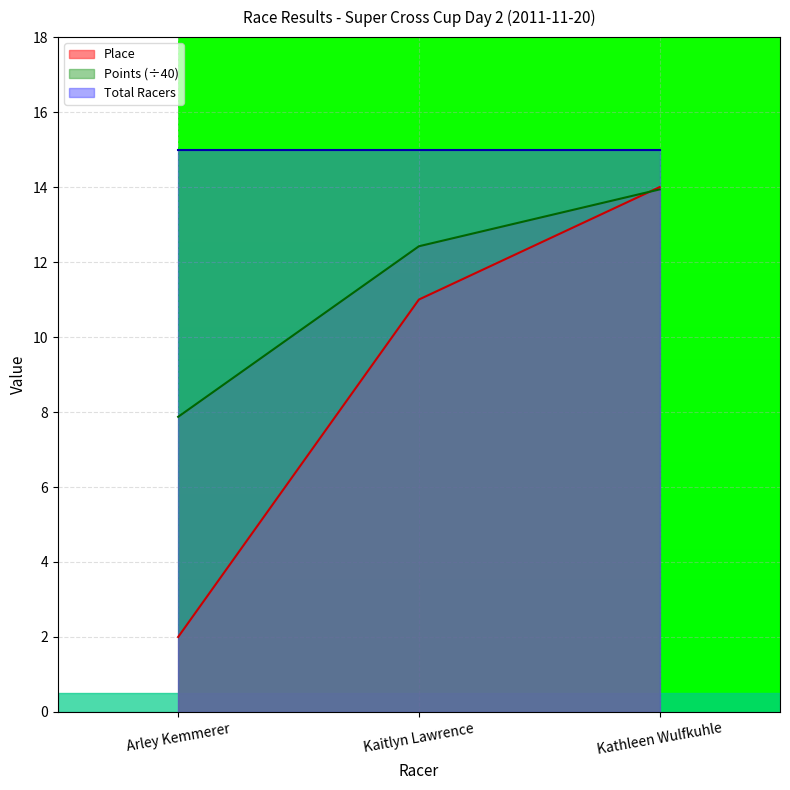

The Points series shows 8.7 at Kathleen Wulfkuhle. True or false?

False